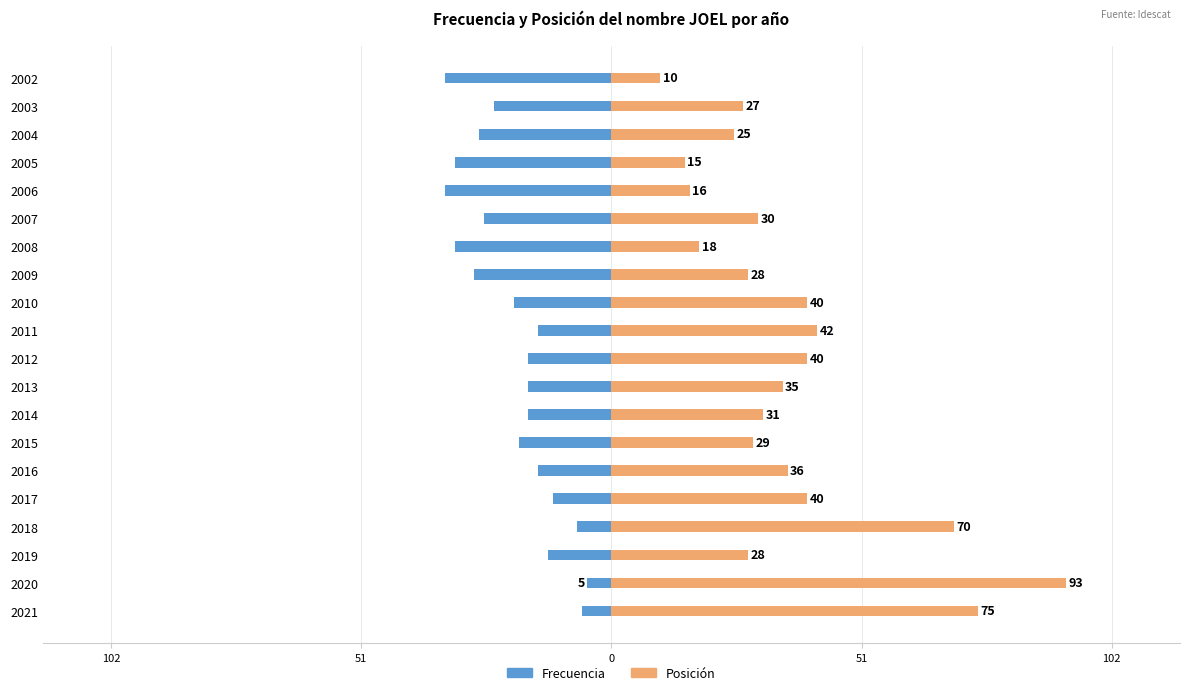

What is the value of the Posición bar at the 19th from the left?

27